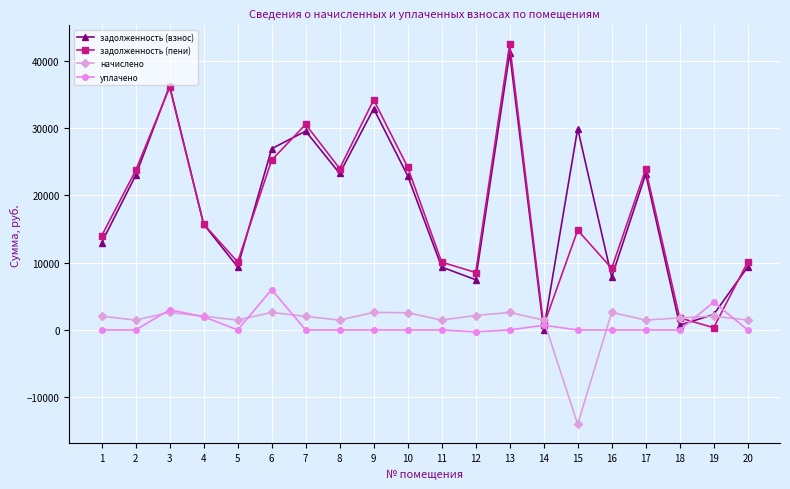

True or false: задолженность (взнос) has a value of 2231.3 at 16.

False